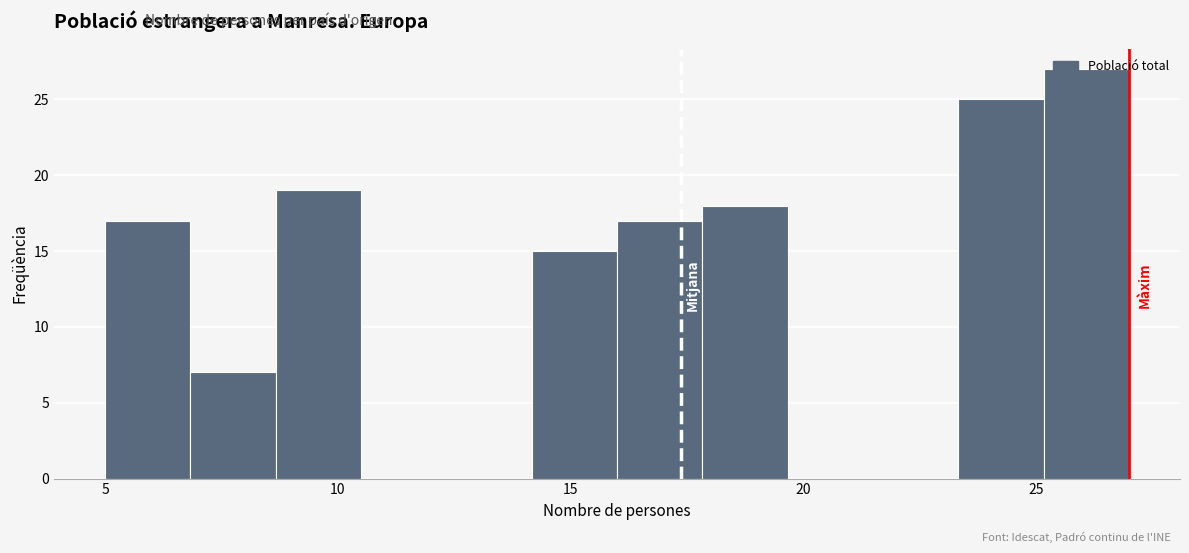

Read against the x-axis, roughly where is the centre of the tallest bar?

26.0